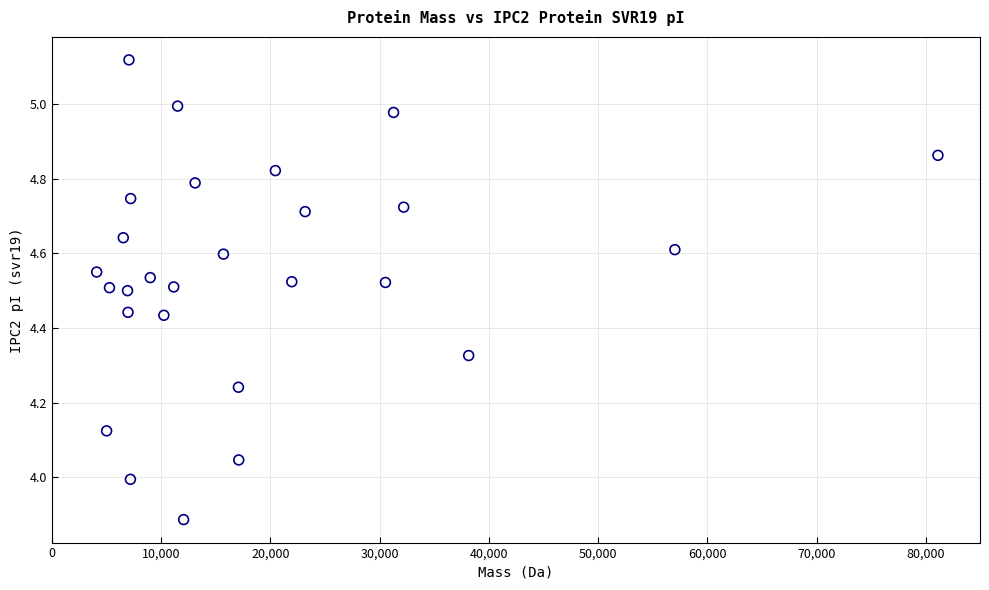

What is the range of X values (max minus min)?

76998.4